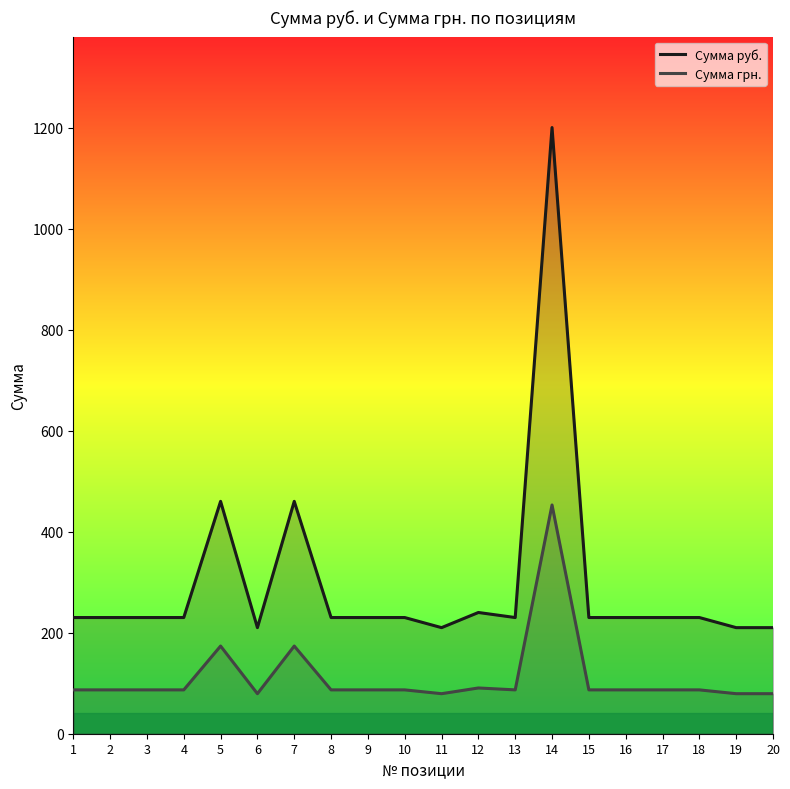

How many lines are shown in the chart?

2